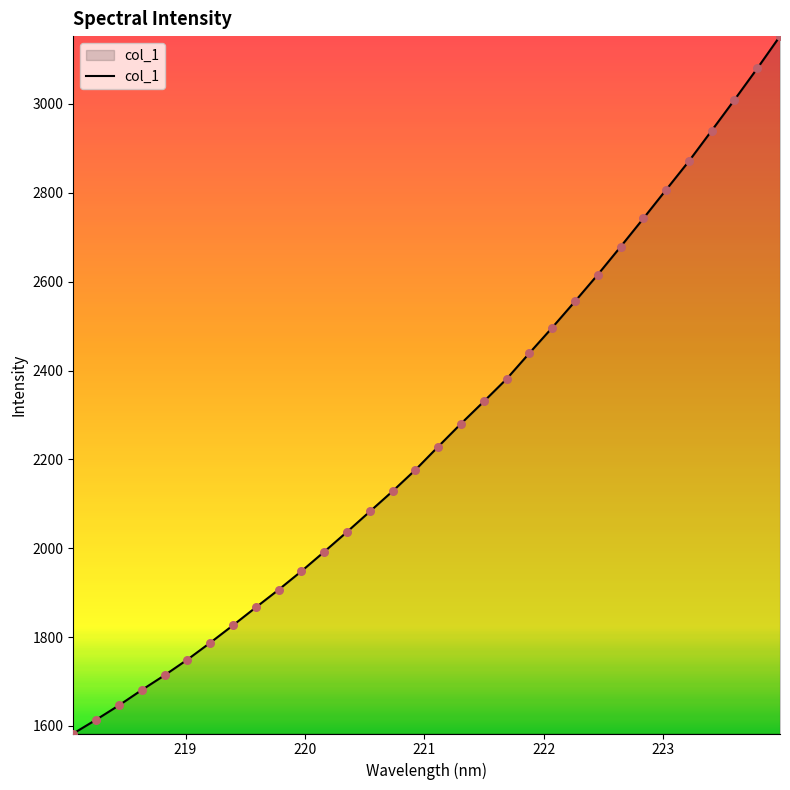

What is the minimum value shown in the chart?

1583.1